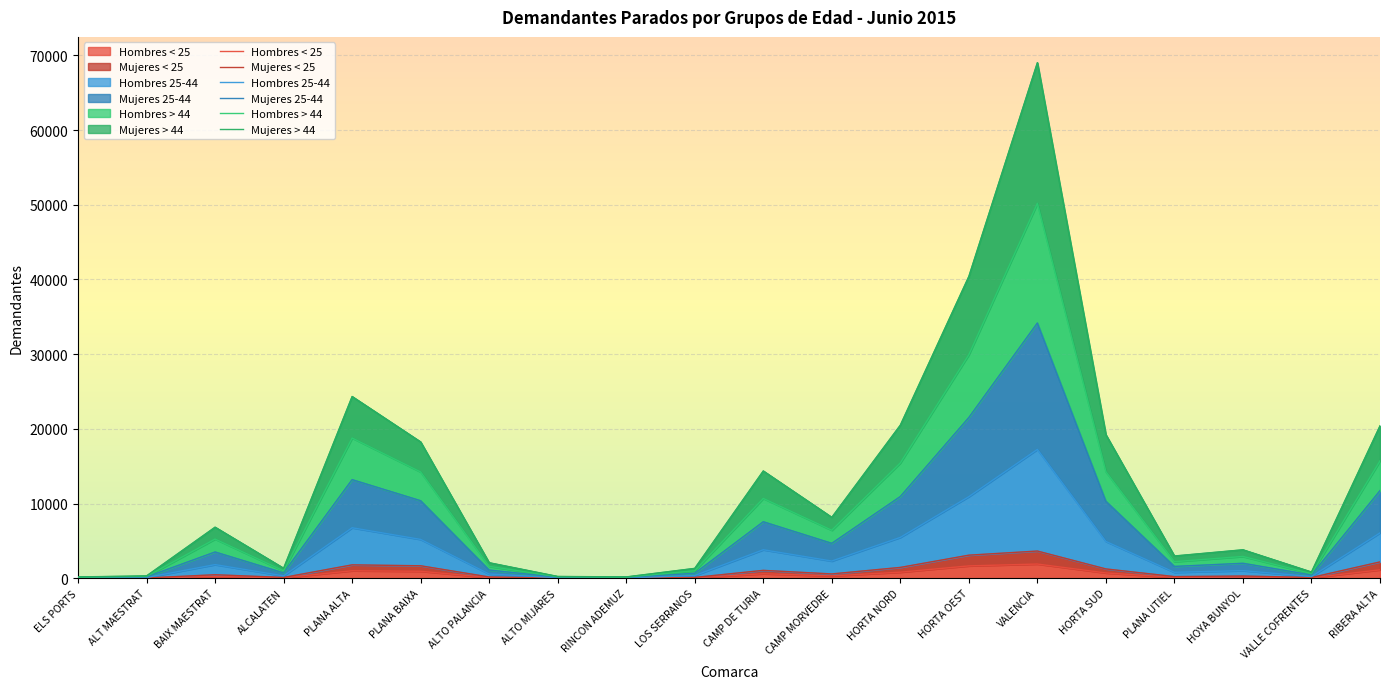

Which series has the widest spread of values?

Mujeres > 44